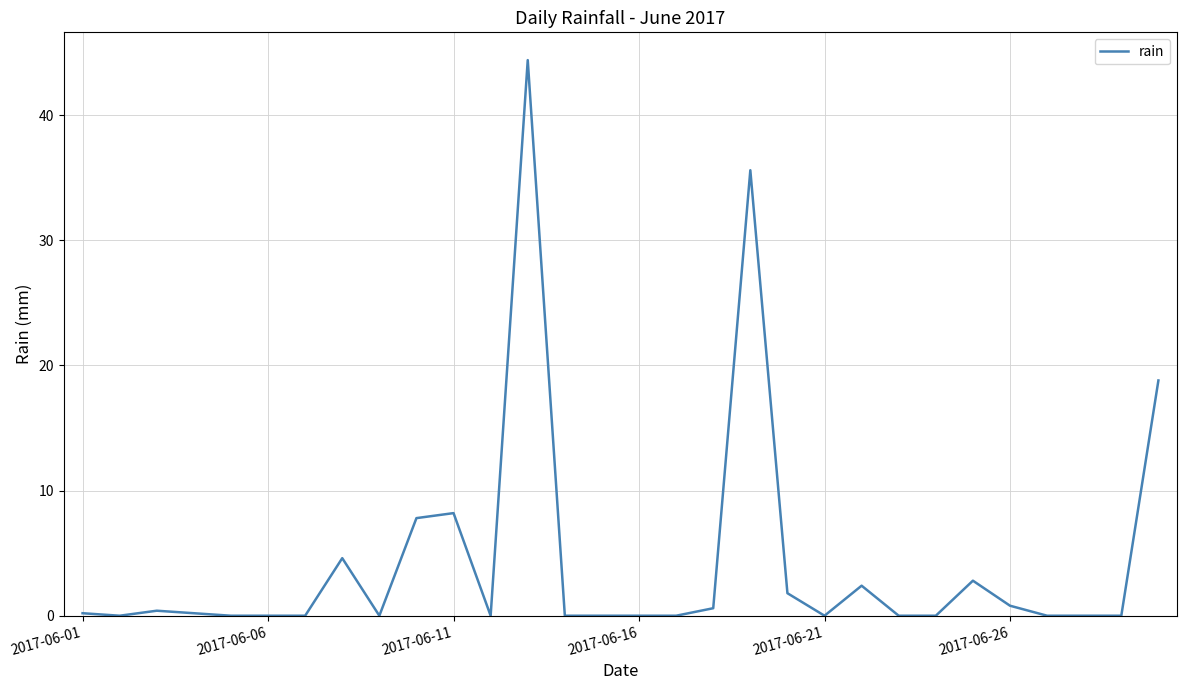

What is the difference between the maximum and minimum values?

44.4